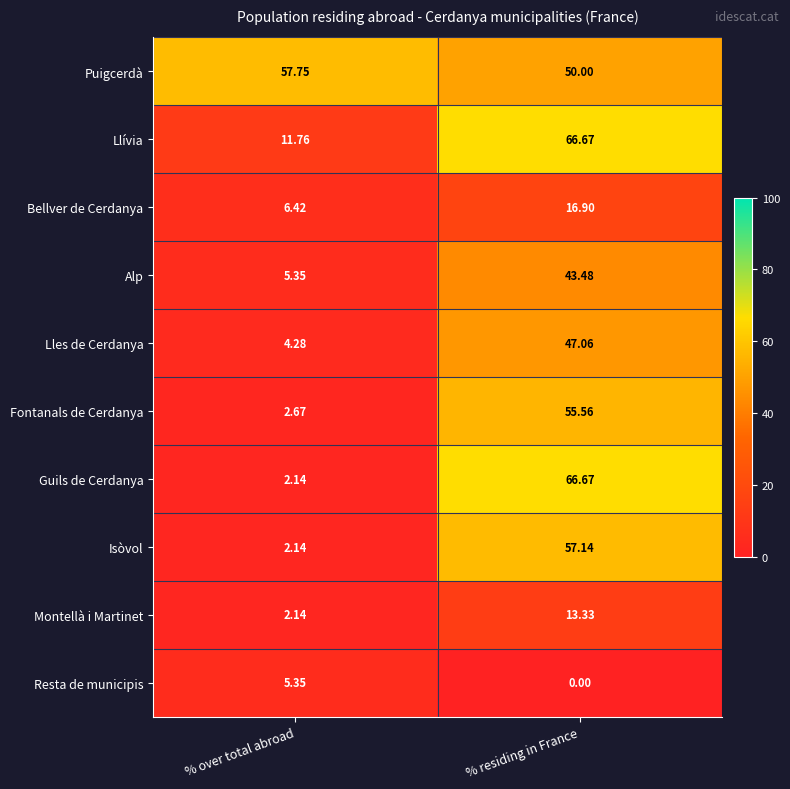

At which label does Isòvol reach its minimum?

% over total abroad